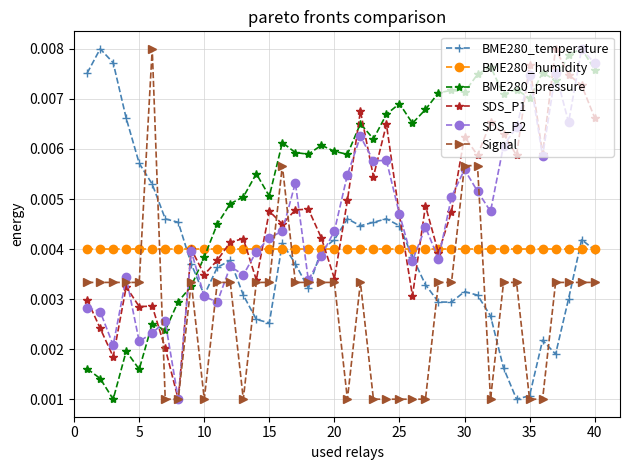

At how many categories does at least one series exceed 0?

40